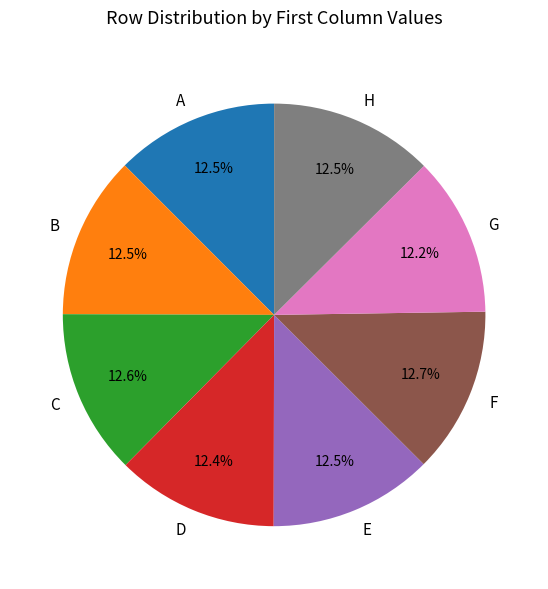

Is it true that D is 12% of the pie?

True